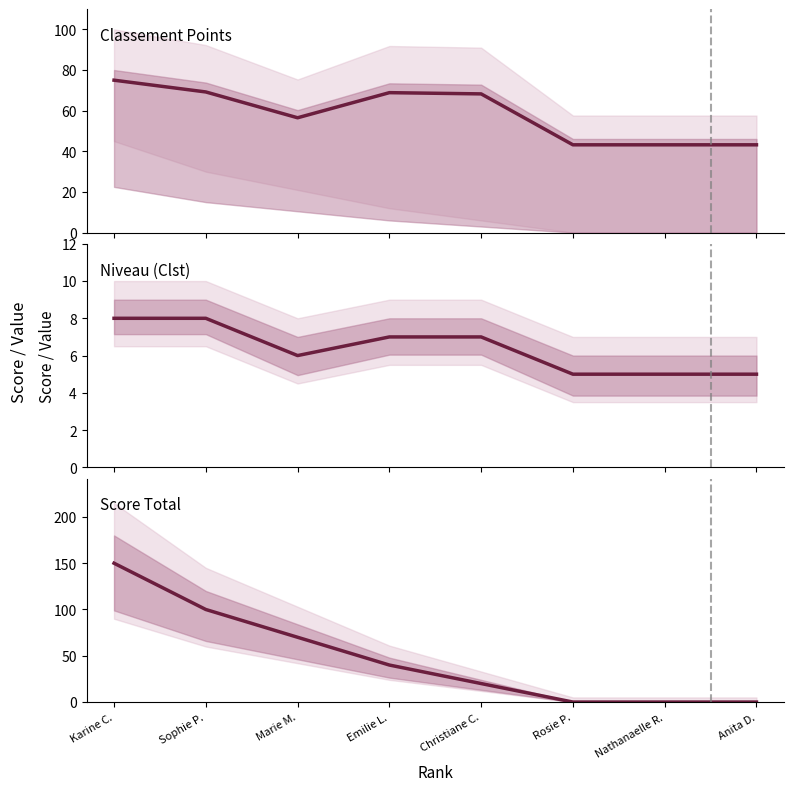

At which category does Points (normalised) reach its first local valley?

Marie M.